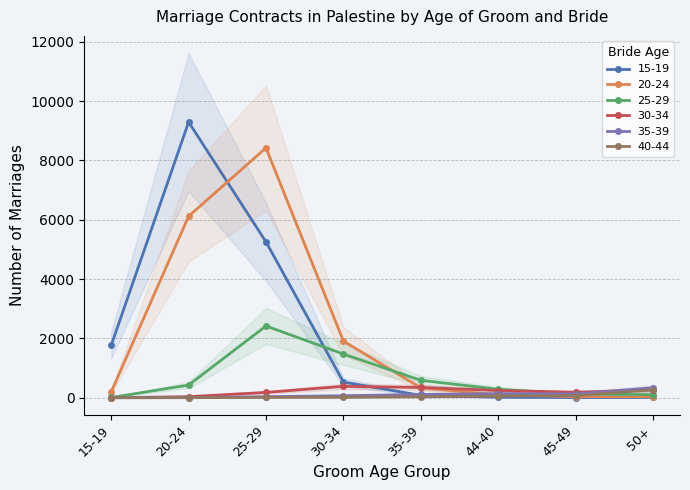

Reading left to right, extract all data points from this chart.

15-19: 15-19=1770	20-24=9295	25-29=5253	30-34=530	35-39=80	44-40=19	45-49=7	50+=12
20-24: 15-19=200	20-24=6119	25-29=8425	30-34=1910	35-39=334	44-40=98	45-49=38	50+=33
25-29: 15-19=9	20-24=427	25-29=2420	30-34=1474	35-39=588	44-40=287	45-49=126	50+=105
30-34: 15-19=2	20-24=37	25-29=180	30-34=385	35-39=347	44-40=244	45-49=186	50+=268
35-39: 15-19=0	20-24=8	25-29=37	30-34=69	35-39=112	44-40=138	45-49=131	50+=336
40-44: 15-19=1	20-24=2	25-29=12	30-34=16	35-39=32	44-40=57	45-49=74	50+=267